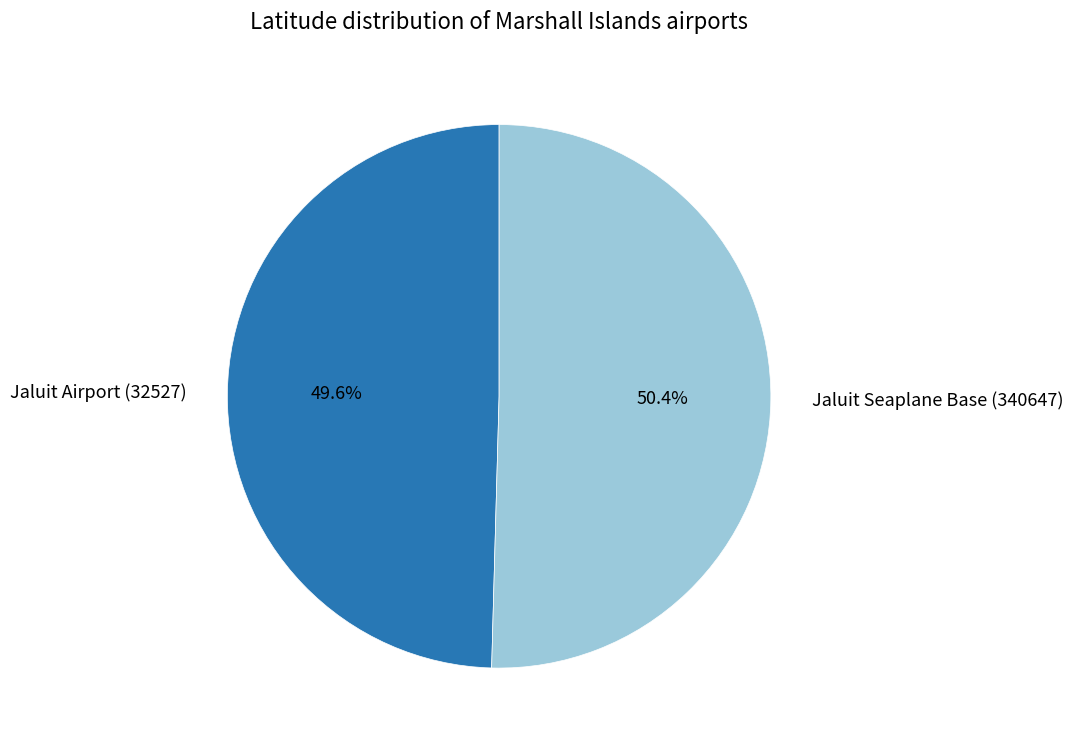

How many segments does this pie chart have?

2